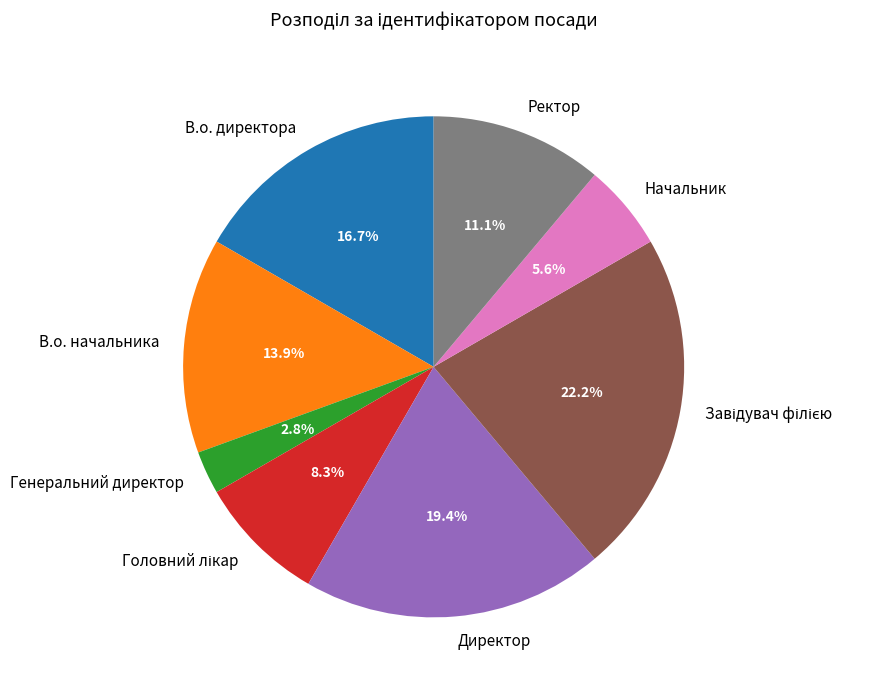

Between Генеральний директор and Начальник, which is larger?

Начальник